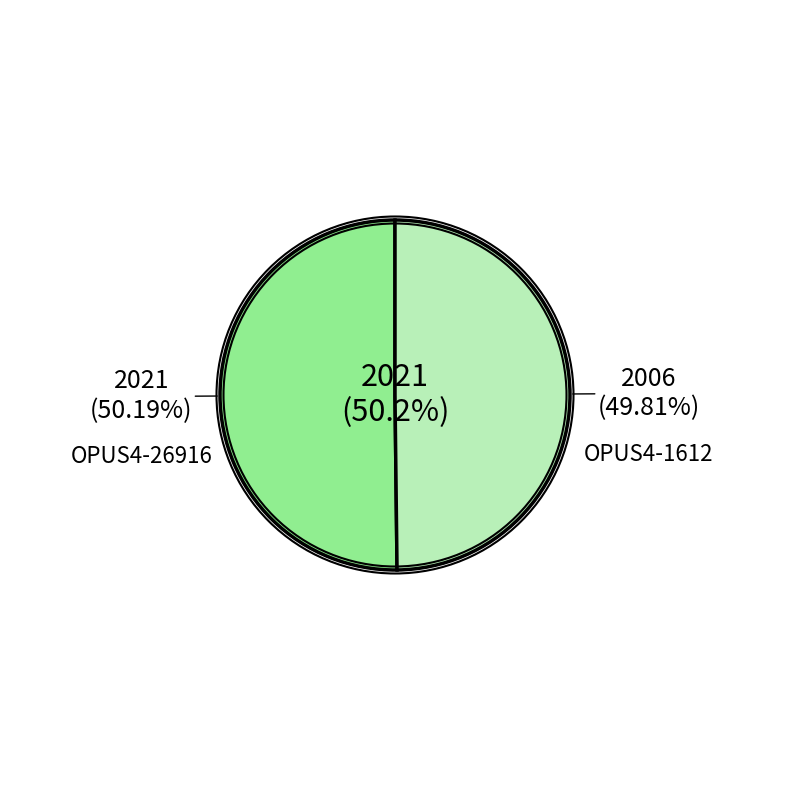

To the nearest percent, what is the combined percentage of OPUS4-26916 and OPUS4-1612?

100%